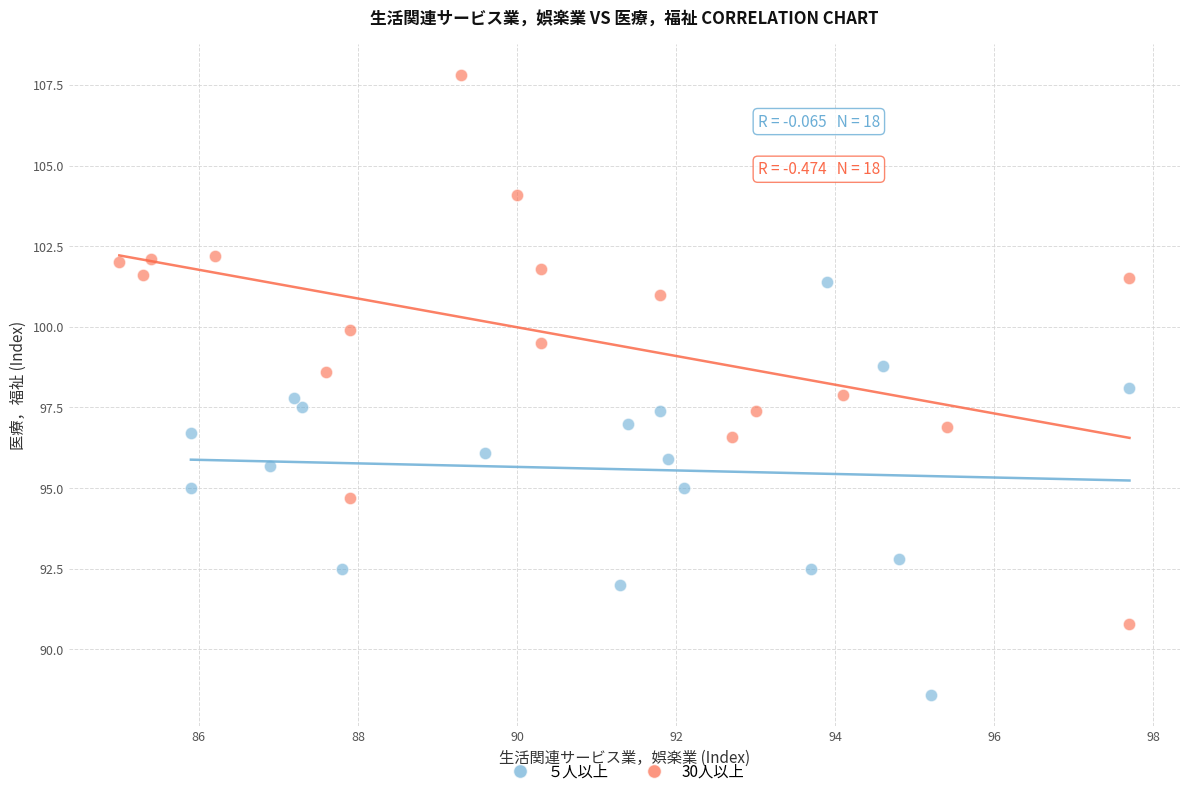

What are all the series names shown in the legend?

５人以上, 30人以上